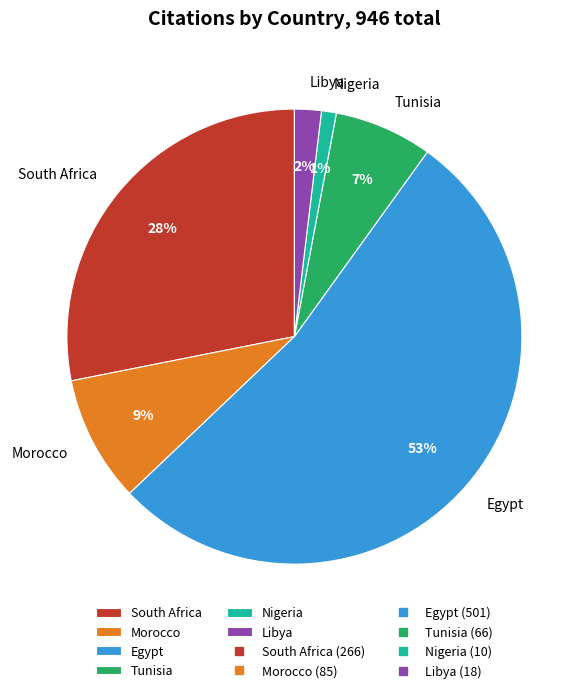

To the nearest percent, what is the difference between the Morocco and Nigeria slice percentages?

8%